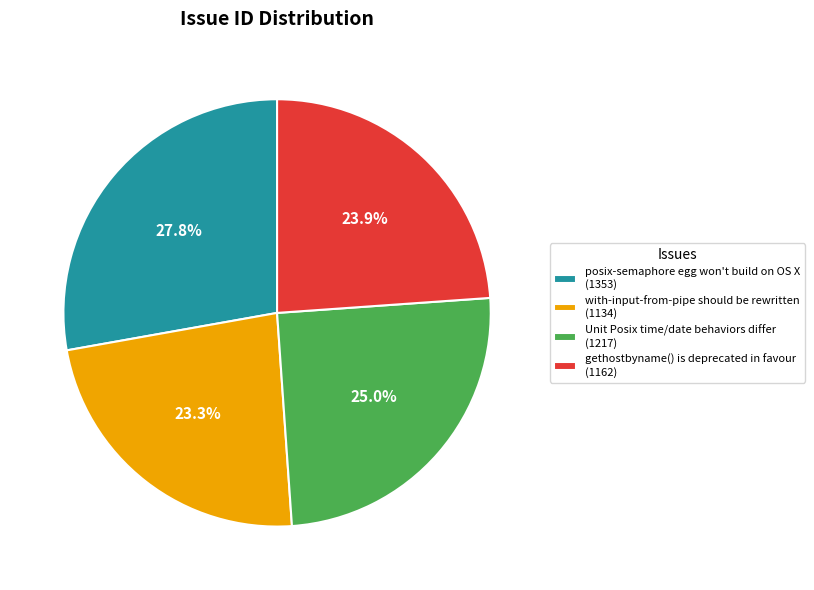

The with-input-from-pipe should be rewritten slice represents 36% of the pie. True or false?

False